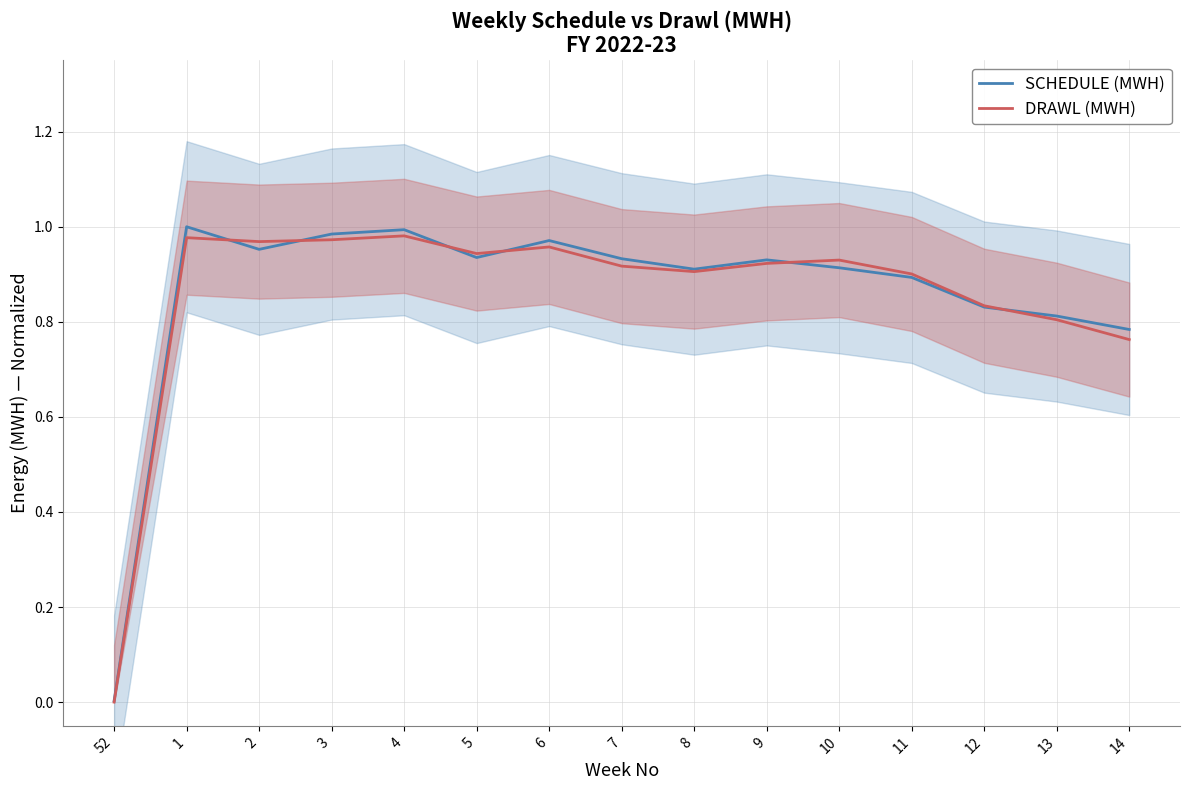

True or false: SCHEDULE (MWH) has a value of 0.9 at 5.

True